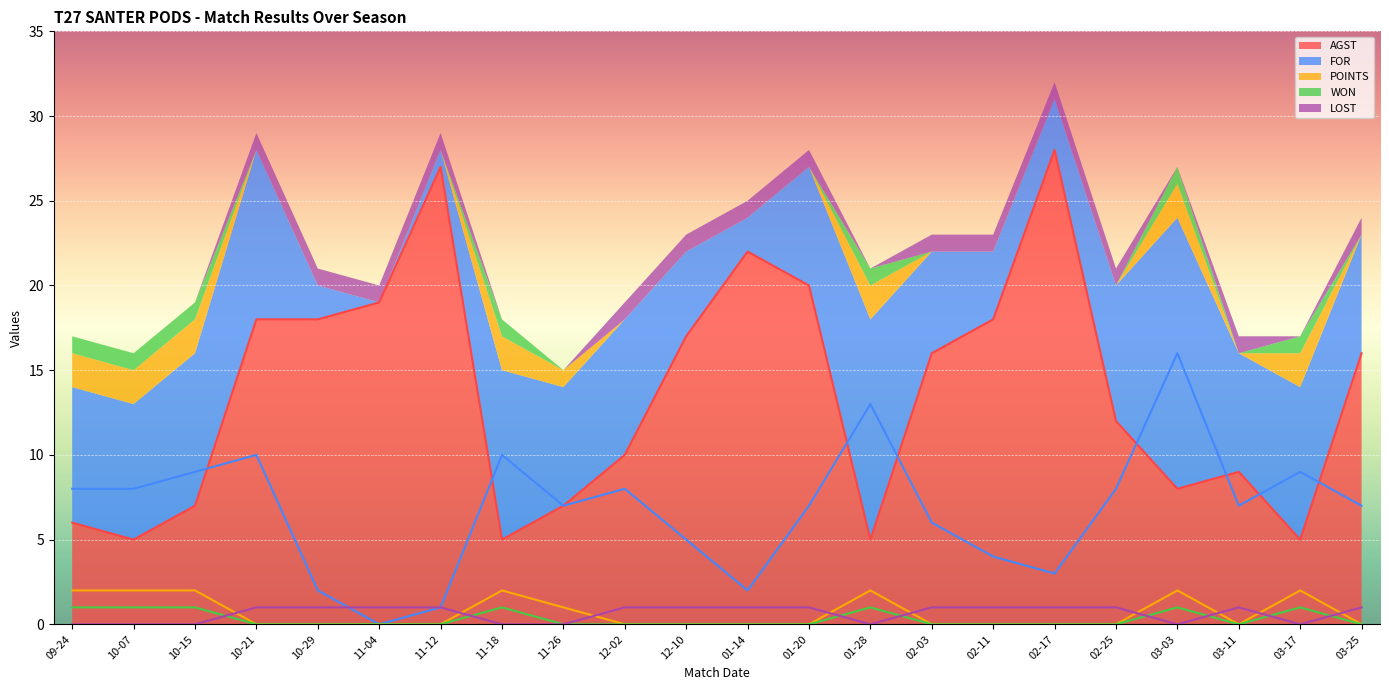

Is it true that AGST equals 5 at 10-07?

True